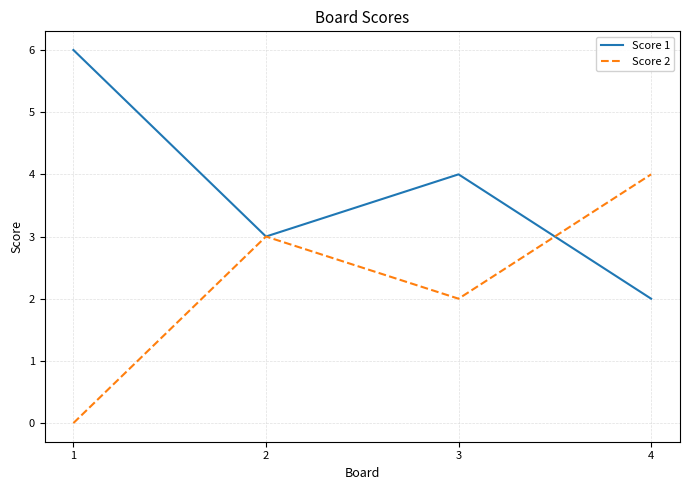

What is the difference between the Score 2 values at 3 and 1?

2